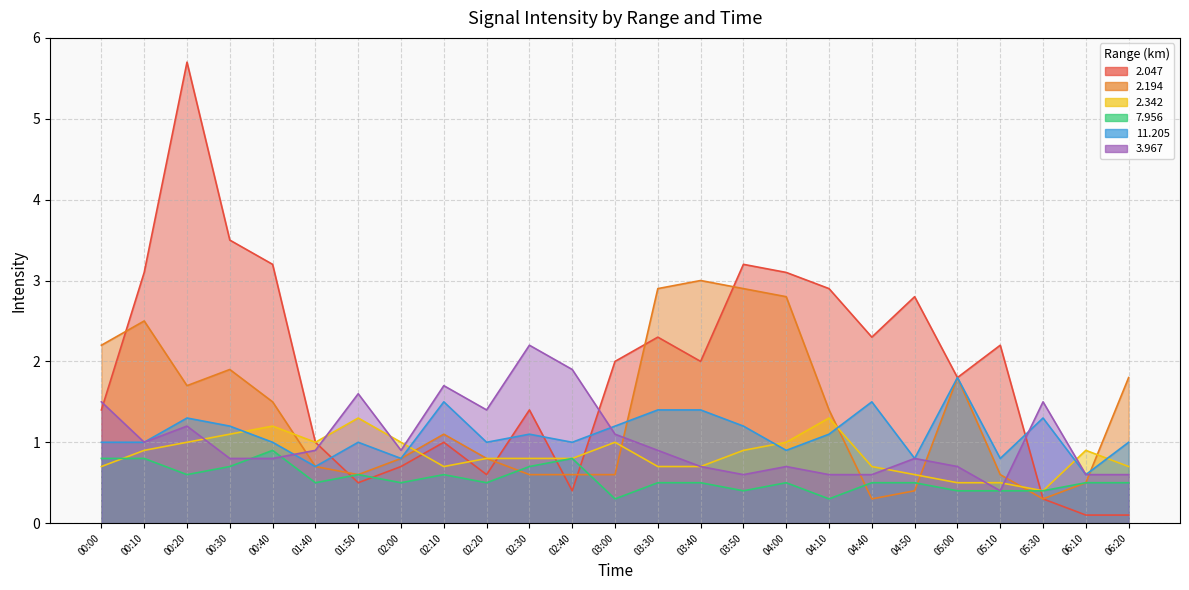

What is the label of the 5th point from the left?

00:40